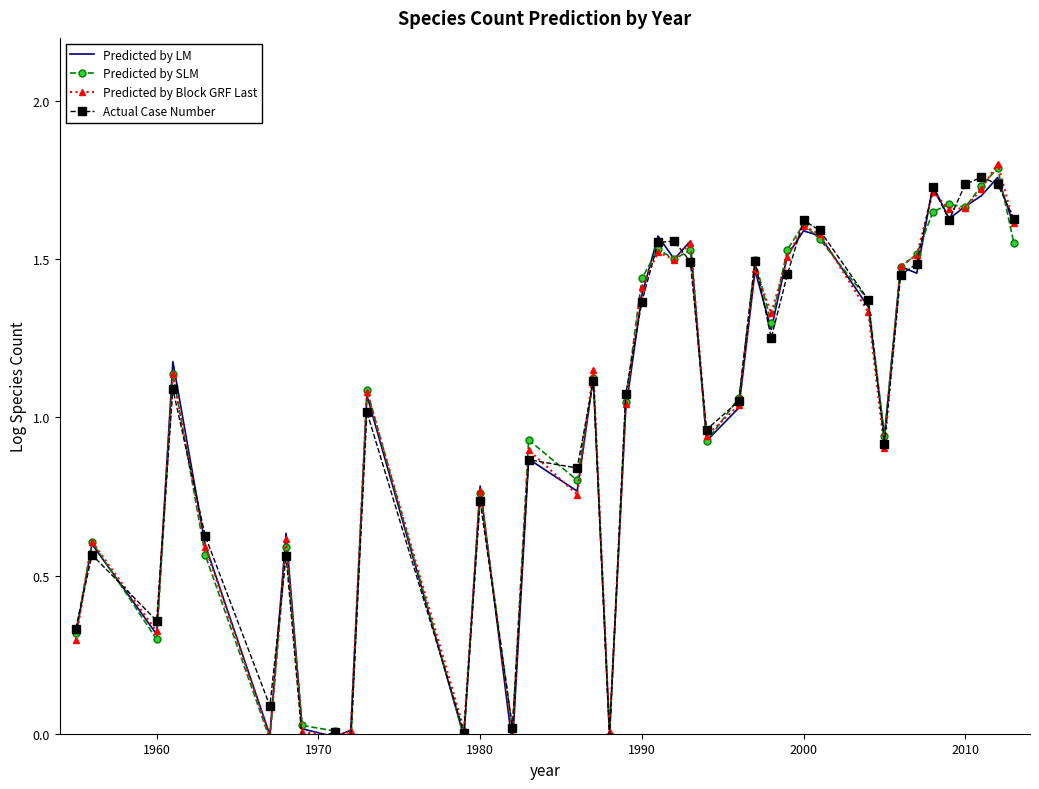

Is this an area chart (filled region under the line)?

No